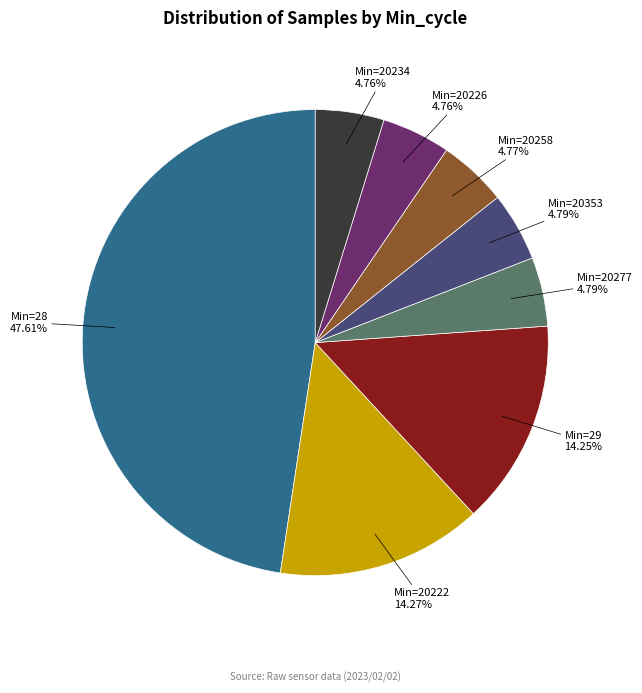

How many slices are in this pie chart?

8